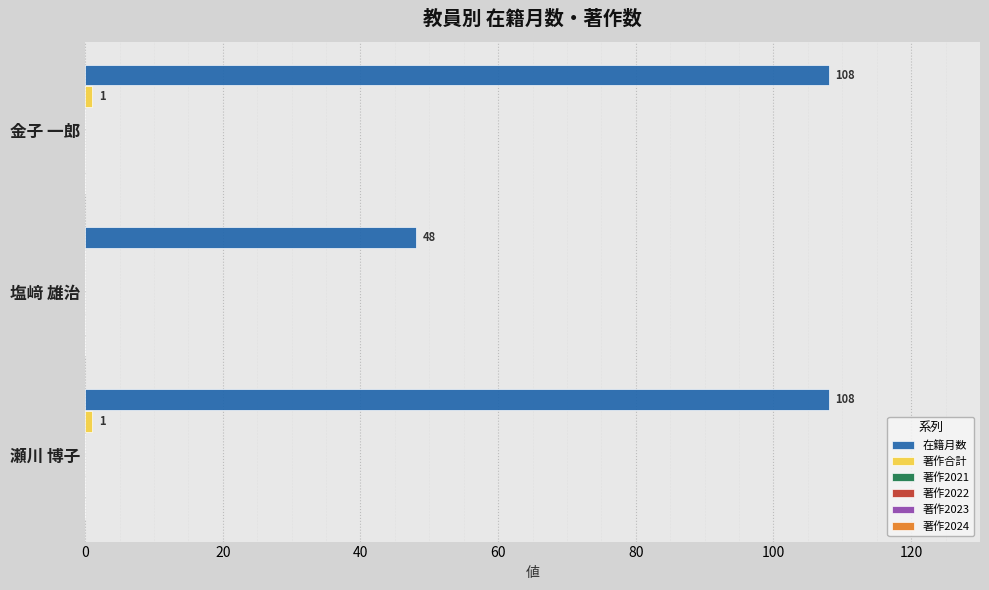

Which series has the largest total across all categories?

在籍月数